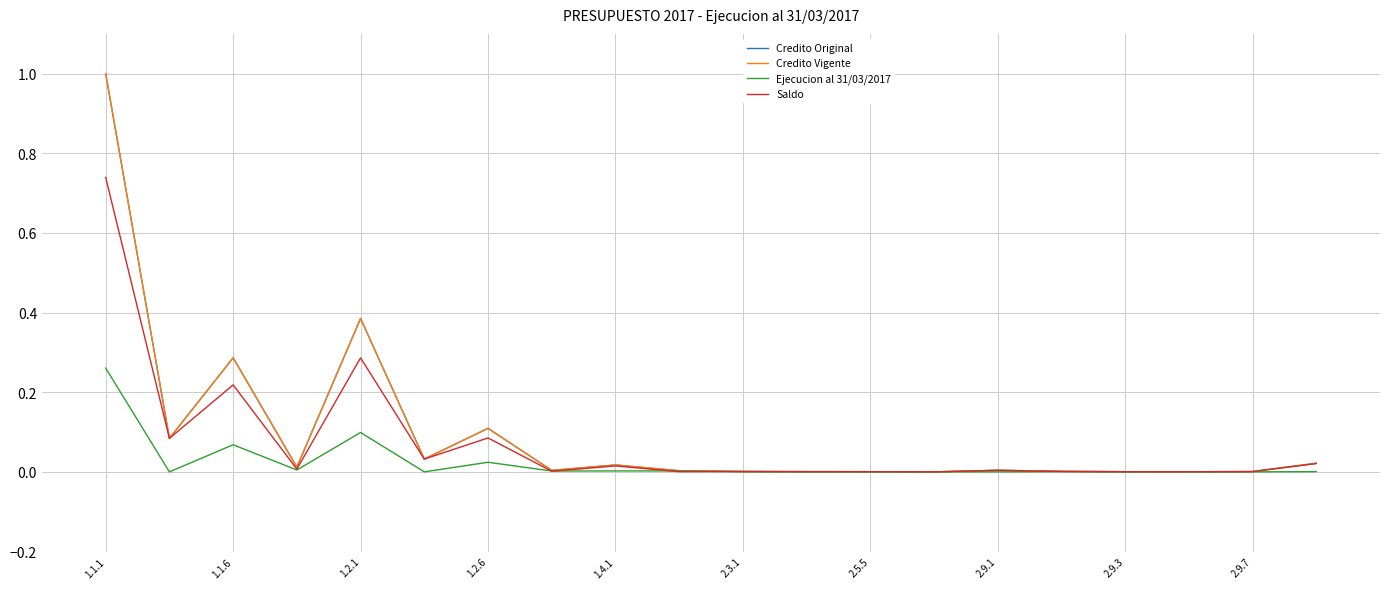

Is this an area chart (filled region under the line)?

No